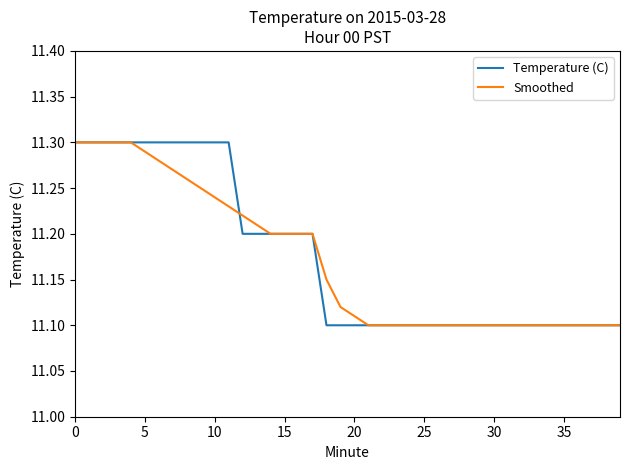

True or false: Smoothed has more than 0 points higher than both neighbors.

False